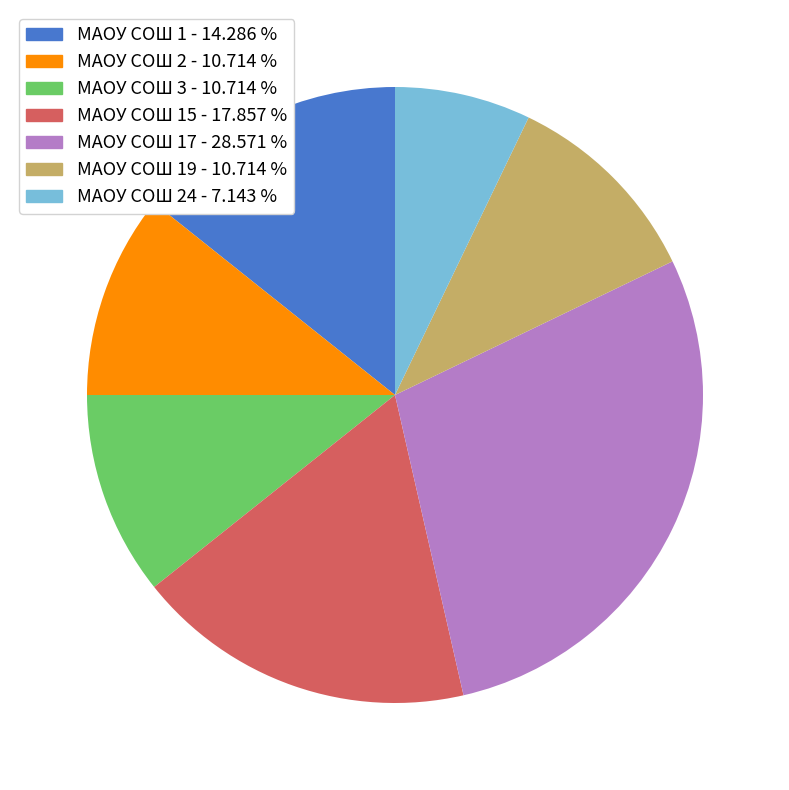

Which has a higher value, МАОУ СОШ 17 - 28.571 % or МАОУ СОШ 2 - 10.714 %?

МАОУ СОШ 17 - 28.571 %